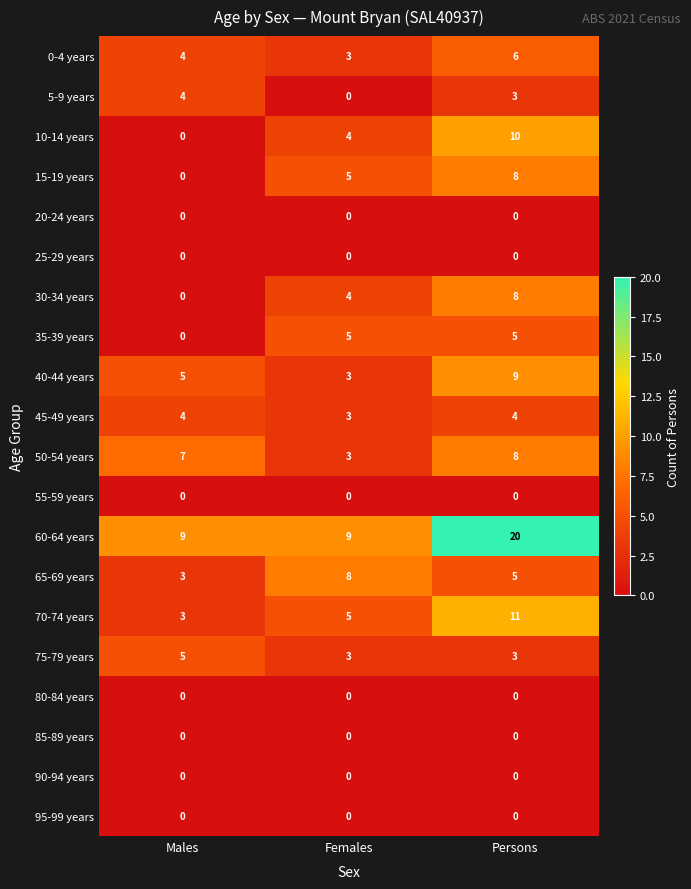

True or false: 50-54 years has a value of 8 at Persons.

True